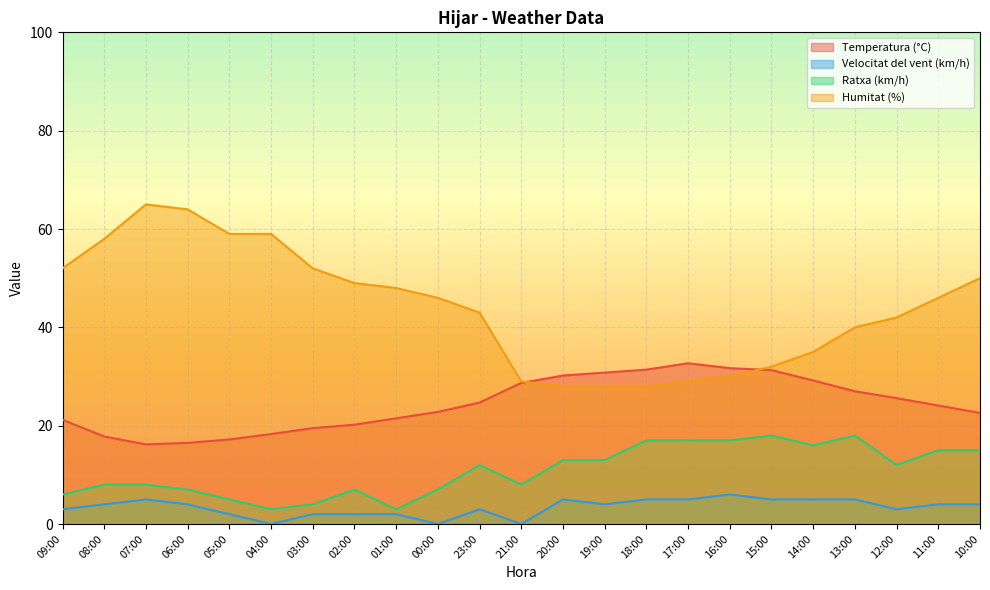

True or false: Ratxa (km/h) and Humitat (%) intersect in this chart.

False